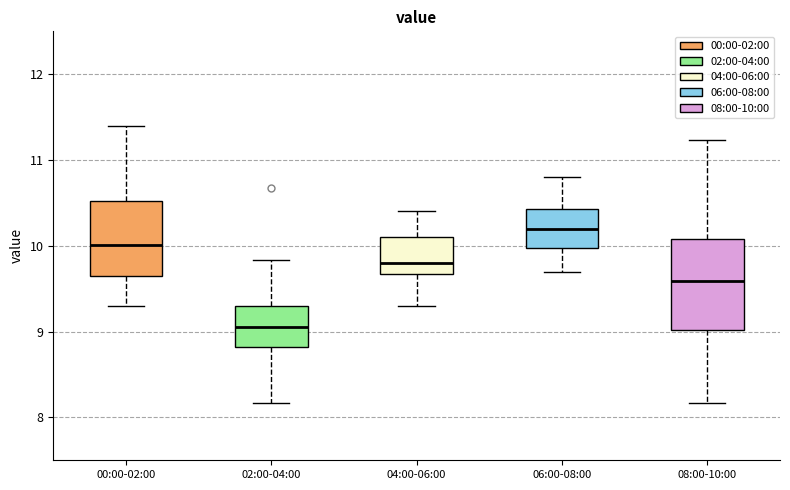

Reading left to right, transcribe this box plot: for each box, give where its median line is, the range the box spans, and where its two whiskers end, as read against the y-axis. The values are not printed on the chart, so give them approximately, as read against the axis.

00:00-02:00: median 10.0, box 9.6 to 10.5, whiskers 9.3 to 11.4
02:00-04:00: median 9.1, box 8.8 to 9.3, whiskers 8.2 to 9.8
04:00-06:00: median 9.8, box 9.7 to 10.1, whiskers 9.3 to 10.4
06:00-08:00: median 10.2, box 10.0 to 10.4, whiskers 9.7 to 10.8
08:00-10:00: median 9.6, box 9.0 to 10.1, whiskers 8.2 to 11.2